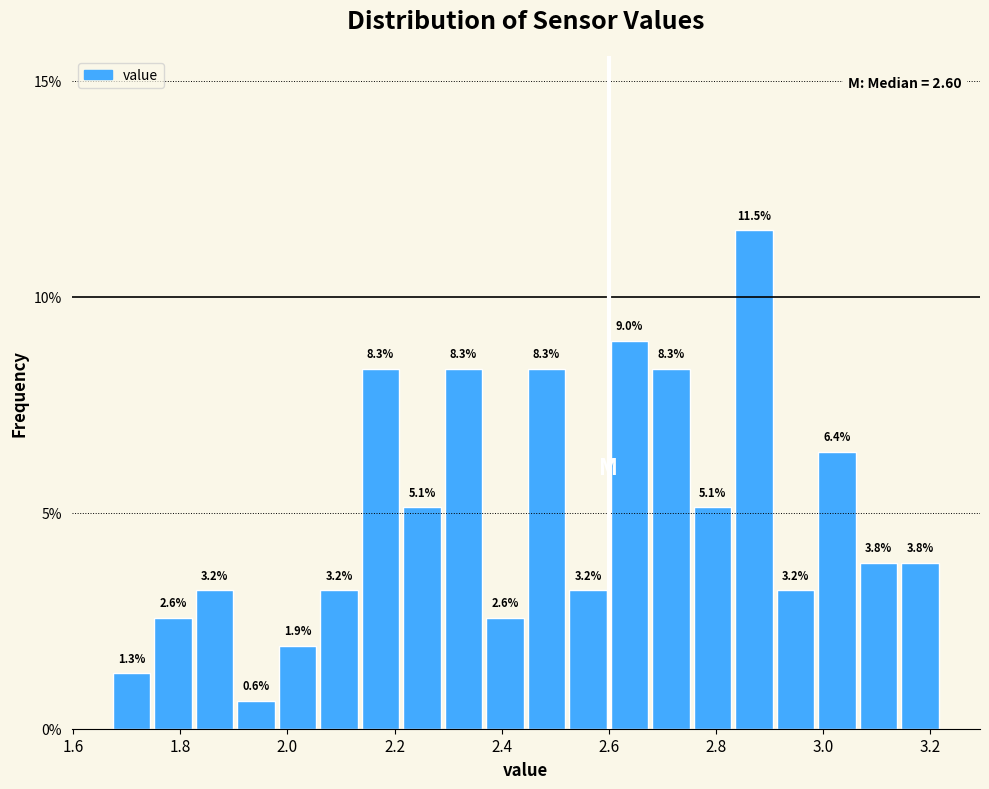

Around what value on the x-axis is the tallest bar? Give the approximate position of its centre, as read against the axis.

2.88